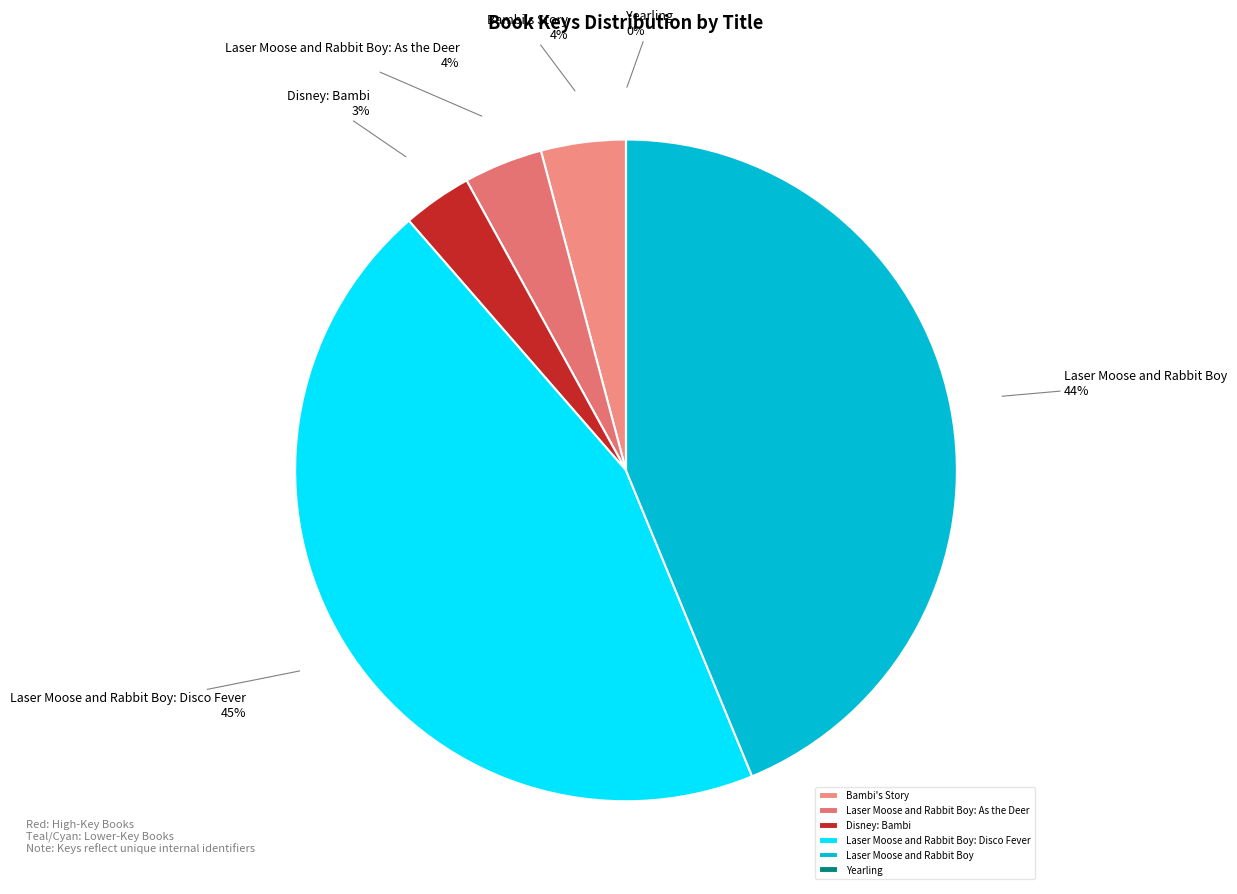

Is there any slice that represents more than half of the pie?

No